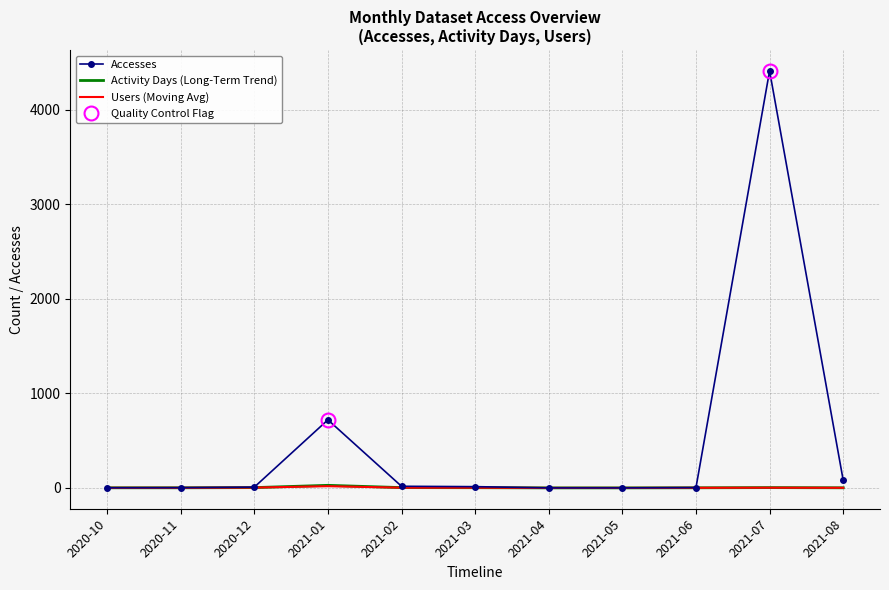

True or false: Users (Moving Avg) and Activity Days (Long-Term Trend) cross at least once.

False